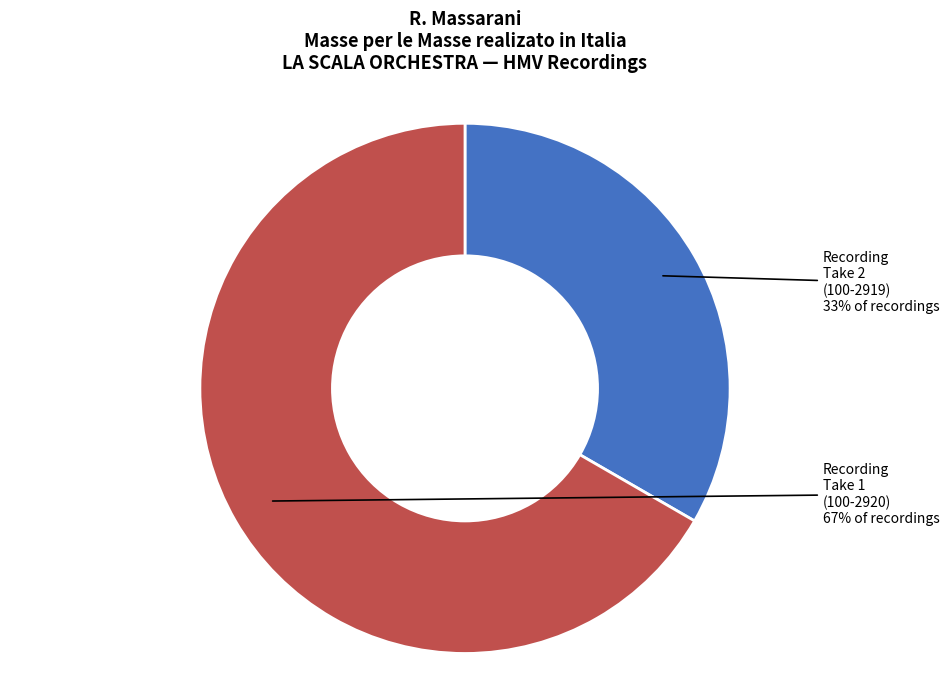

To the nearest percent, what is the combined percentage of Recording Take 2 (100-2919) and Recording Take 1 (100-2920)?

100%